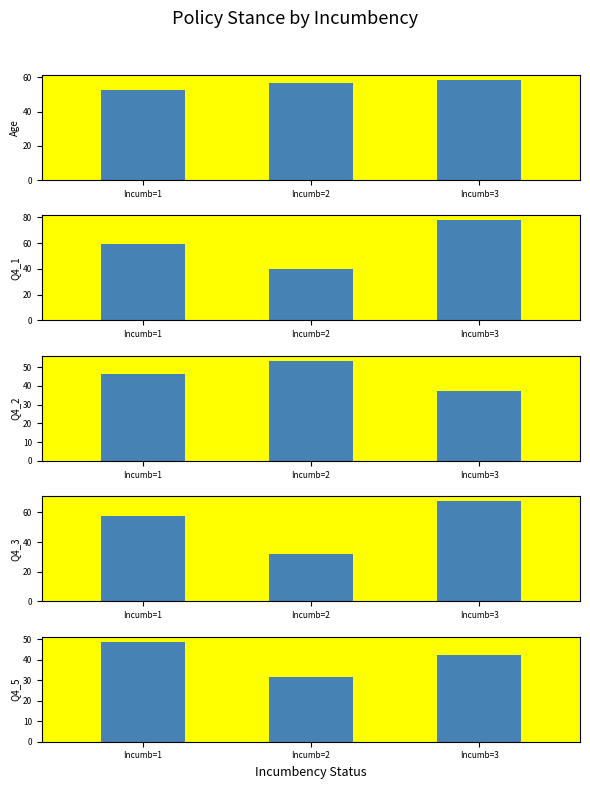

What is the value of the Q4_1 bar at the 2nd from the left?

40.0